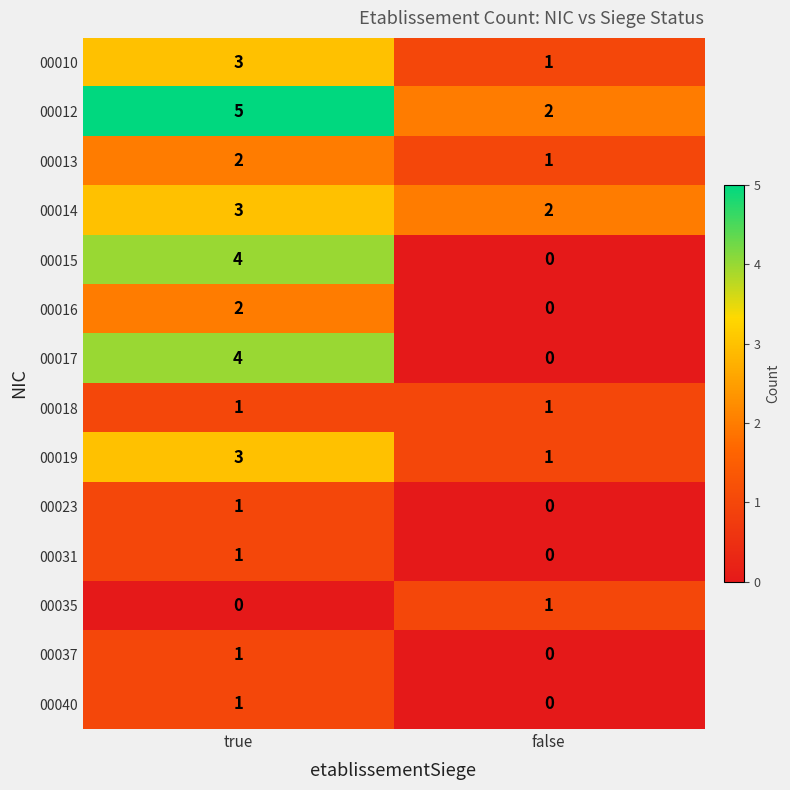

Rank the categories by 00035 value from lowest to highest.

true, false